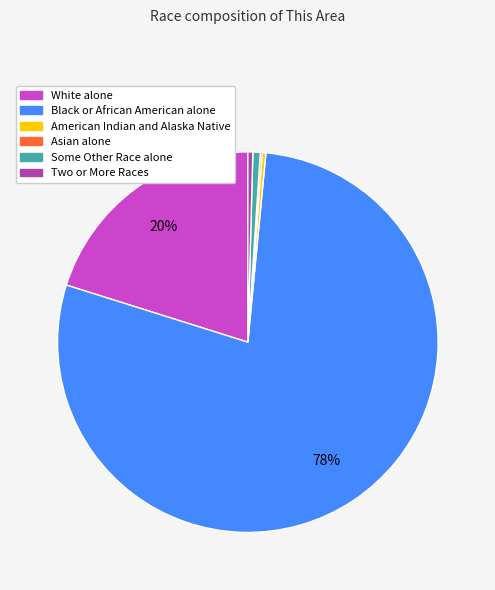

Is it true that Black or African American alone is 87% of the pie?

False